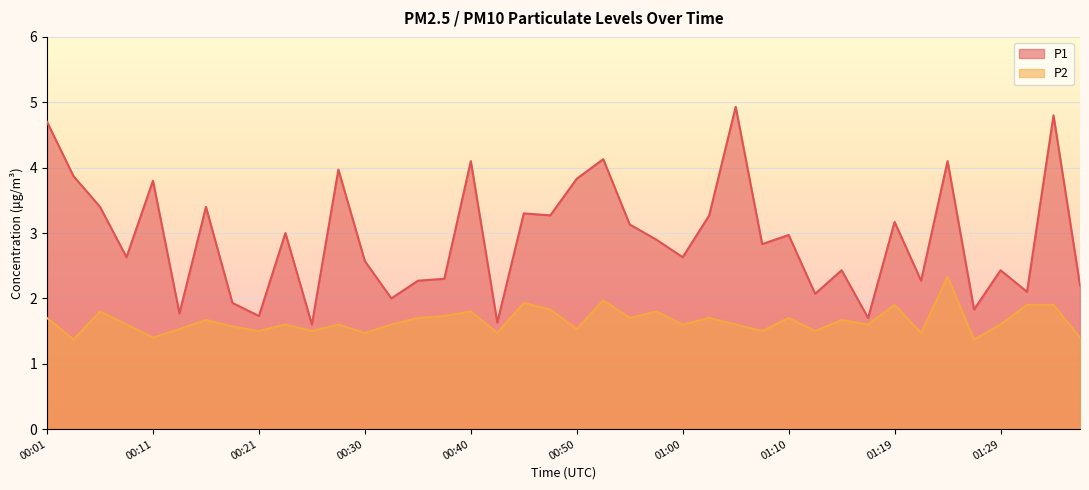

How many lines are shown in the chart?

2